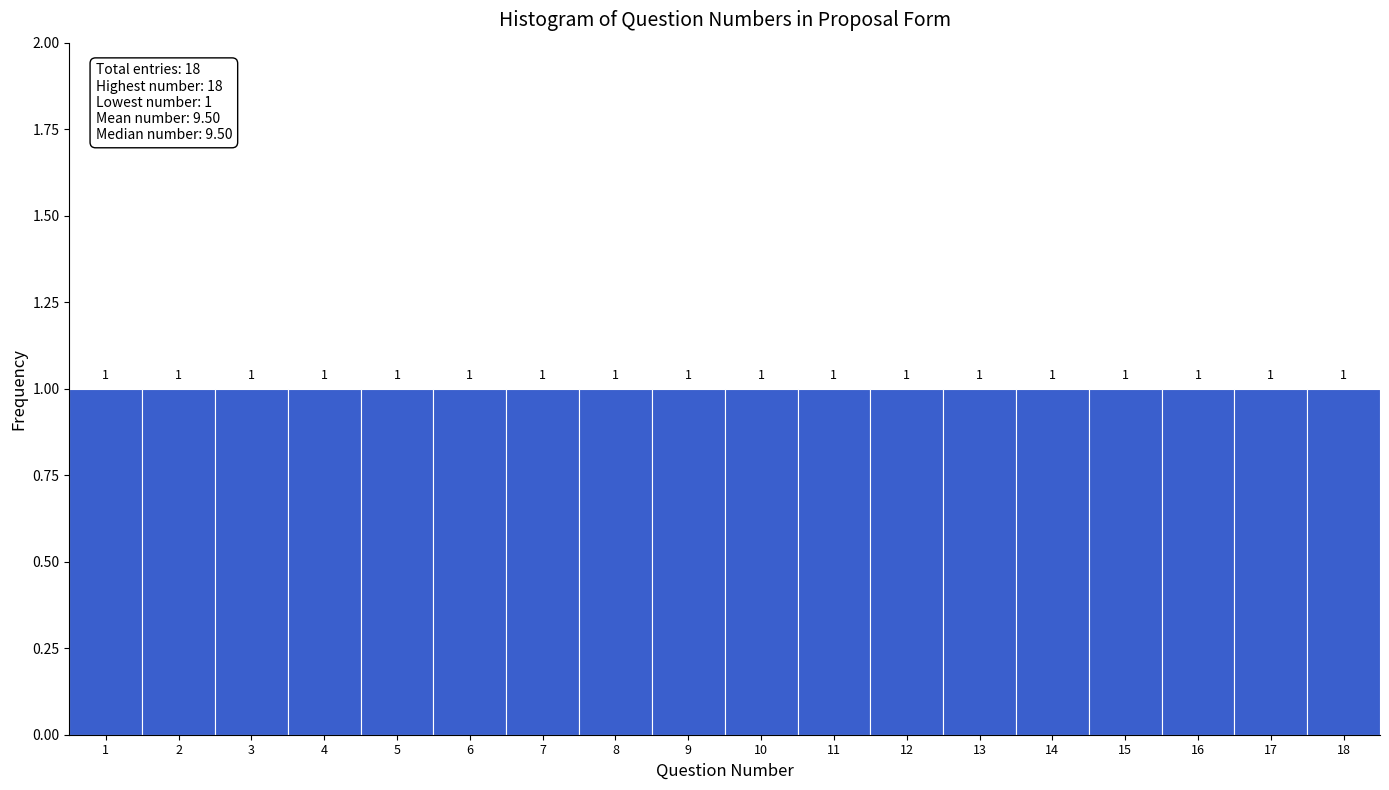

Reading left to right, transcribe this chart: for each bar, give the range it covers on the x-axis and its height.

0.5 to 1.5: 1
1.5 to 2.5: 1
2.5 to 3.5: 1
3.5 to 4.5: 1
4.5 to 5.5: 1
5.5 to 6.5: 1
6.5 to 7.5: 1
7.5 to 8.5: 1
8.5 to 9.5: 1
9.5 to 10.5: 1
10.5 to 11.5: 1
11.5 to 12.5: 1
12.5 to 13.5: 1
13.5 to 14.5: 1
14.5 to 15.5: 1
15.5 to 16.5: 1
16.5 to 17.5: 1
17.5 to 18.5: 1